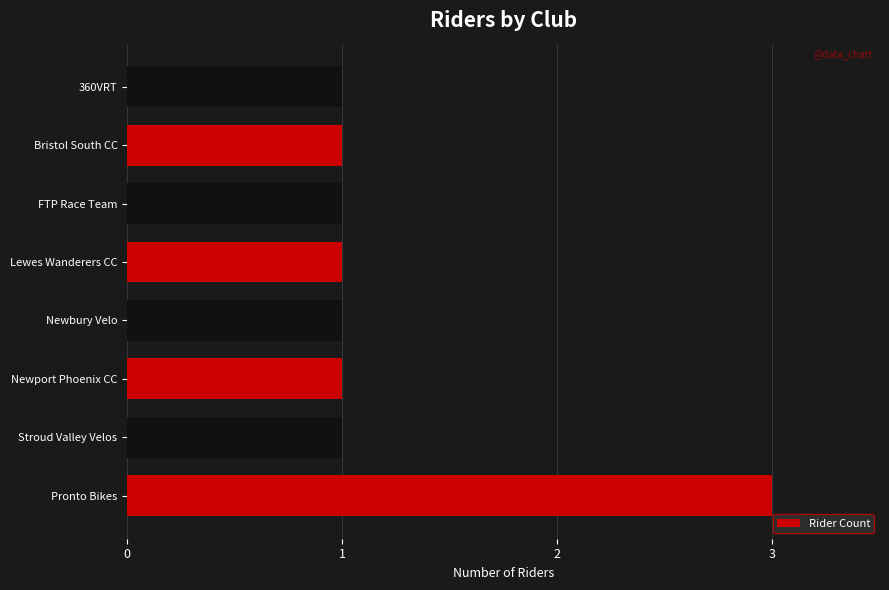

Approximately how many times larger is the value at FTP Race Team compared to Pronto Bikes?

0.3